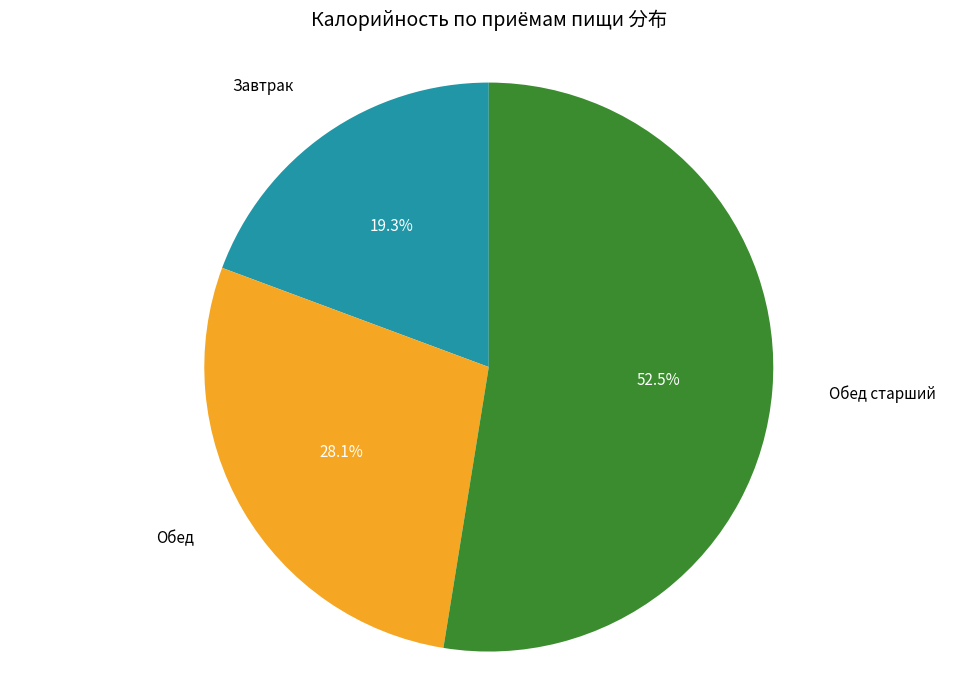

Is there a majority slice in this chart?

Yes